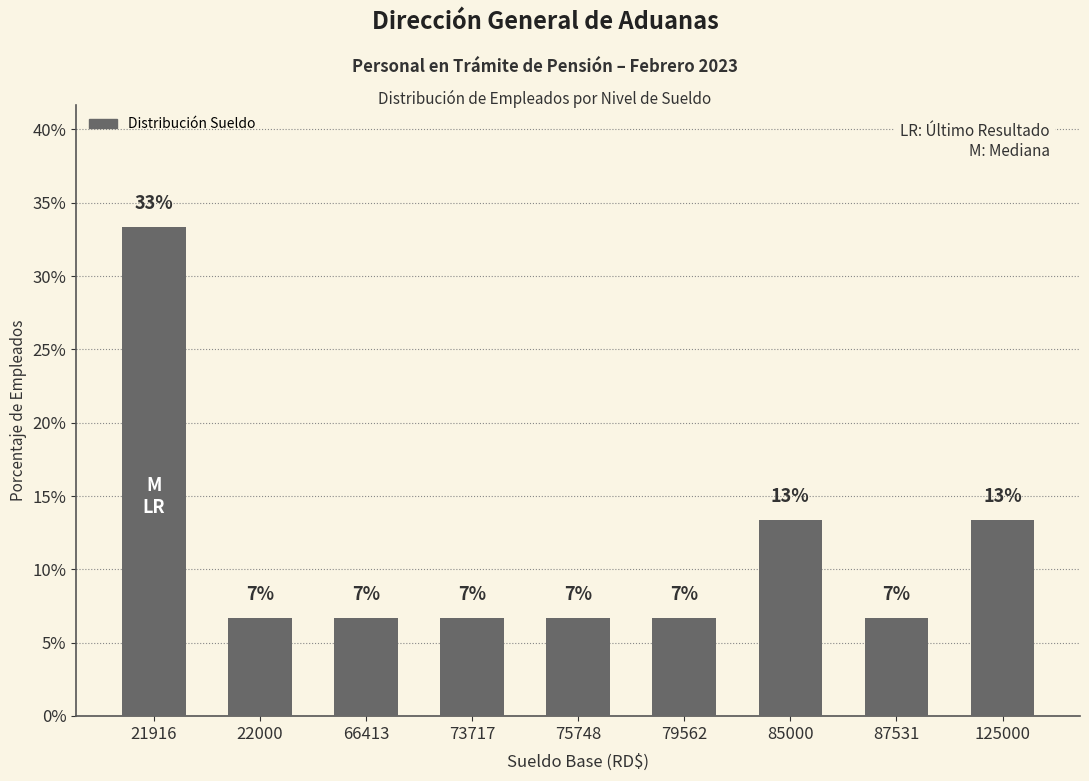

What is the difference between the maximum and minimum values?

26.7